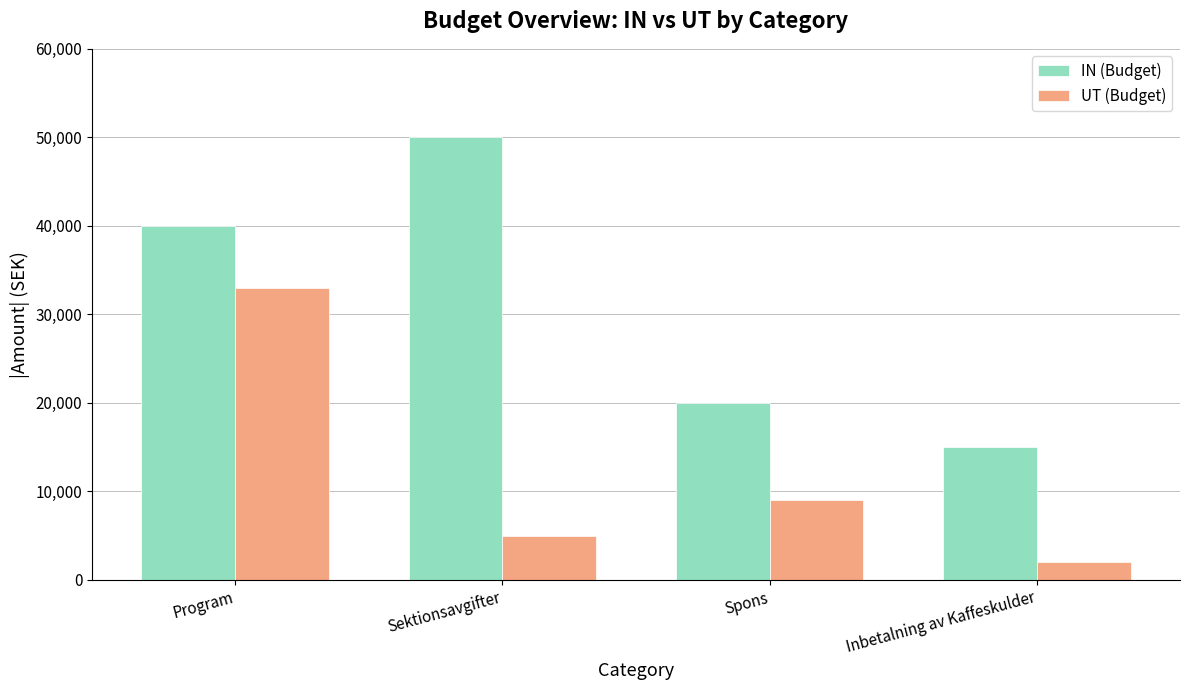

Reading left to right, list all the values displayed in this chart.

IN (Budget): 40000	50000	20000	15000
UT (Budget): 33000	5000	9000	2000